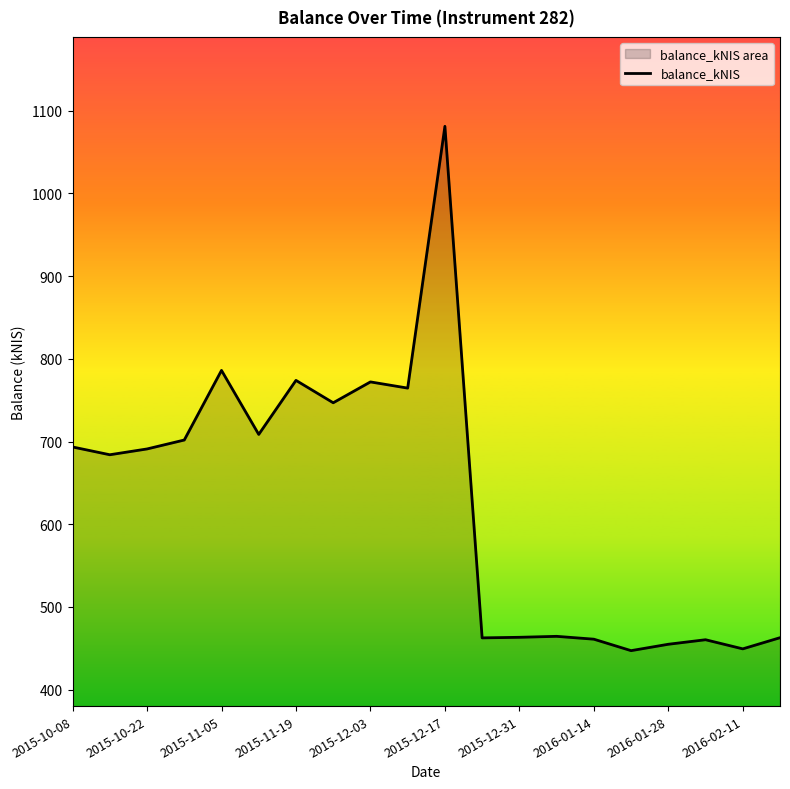

What position from the right is 11?

9